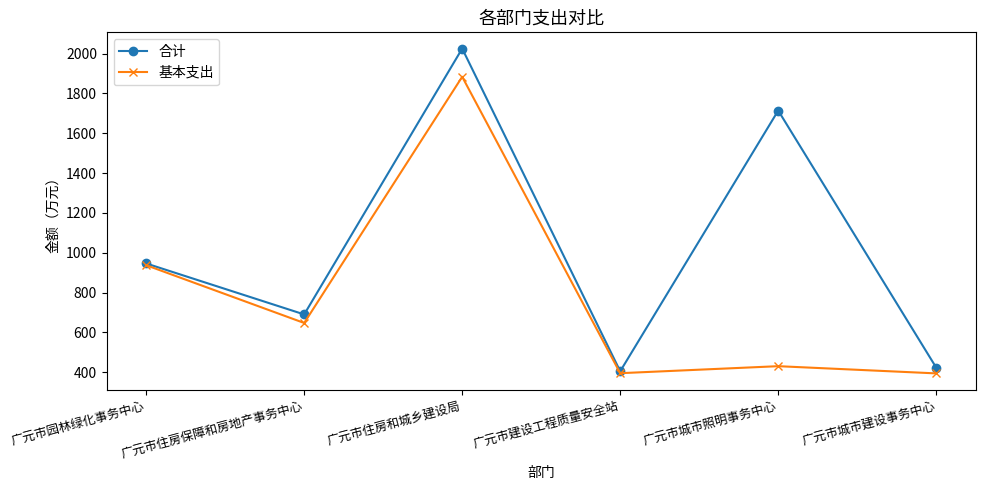

Is the value of 基本支出 at 广元市建设工程质量安全站 greater than the value of 合计 at 广元市城市照明事务中心?

No